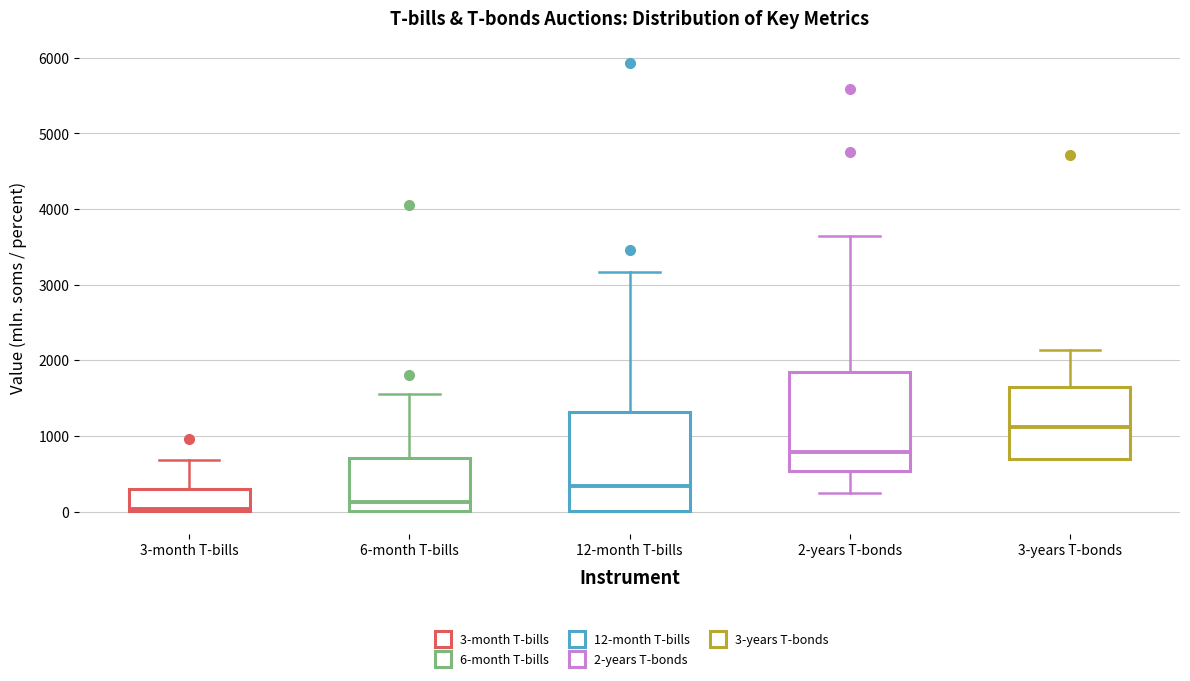

Reading left to right, transcribe this box plot: for each box, give where its median line is, the range the box spans, and where its two whiskers end, as read against the y-axis. The values are not printed on the chart, so give them approximately, as read against the axis.

3-month T-bills: median 0 (just above the box's lower edge), box 0 to 300, whiskers 0 to 700
6-month T-bills: median 100, box 0 to 700, whiskers 0 to 1600
12-month T-bills: median 300, box 0 to 1300, whiskers 0 to 3200
2-years T-bonds: median 800, box 500 to 1800, whiskers 200 to 3600
3-years T-bonds: median 1100, box 700 to 1600, whiskers 700 to 2100